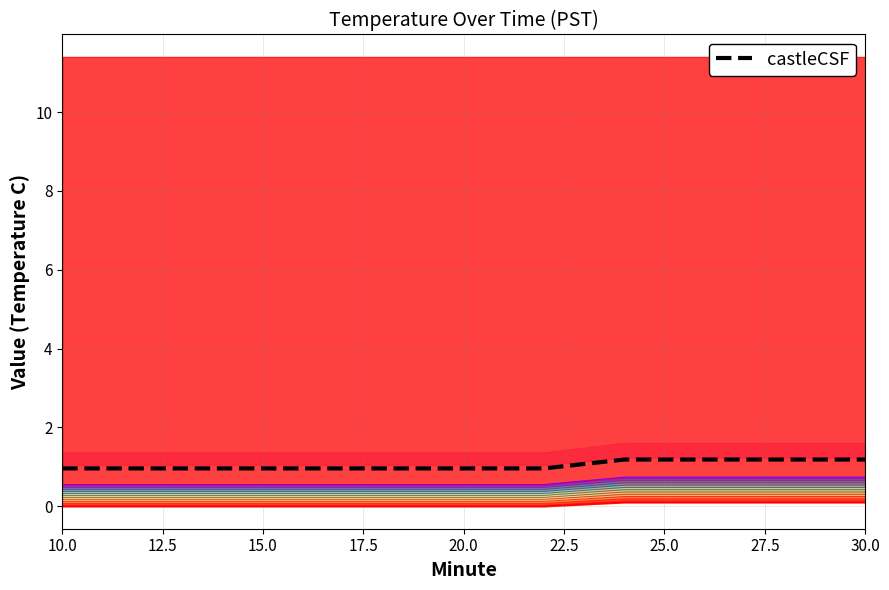

Where is the data nearest to the value 1?

10.0